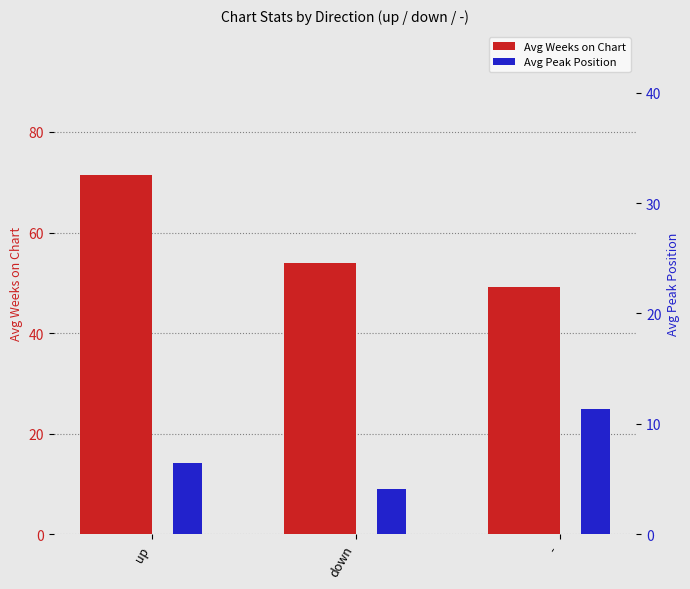

How many series are shown in this chart?

2